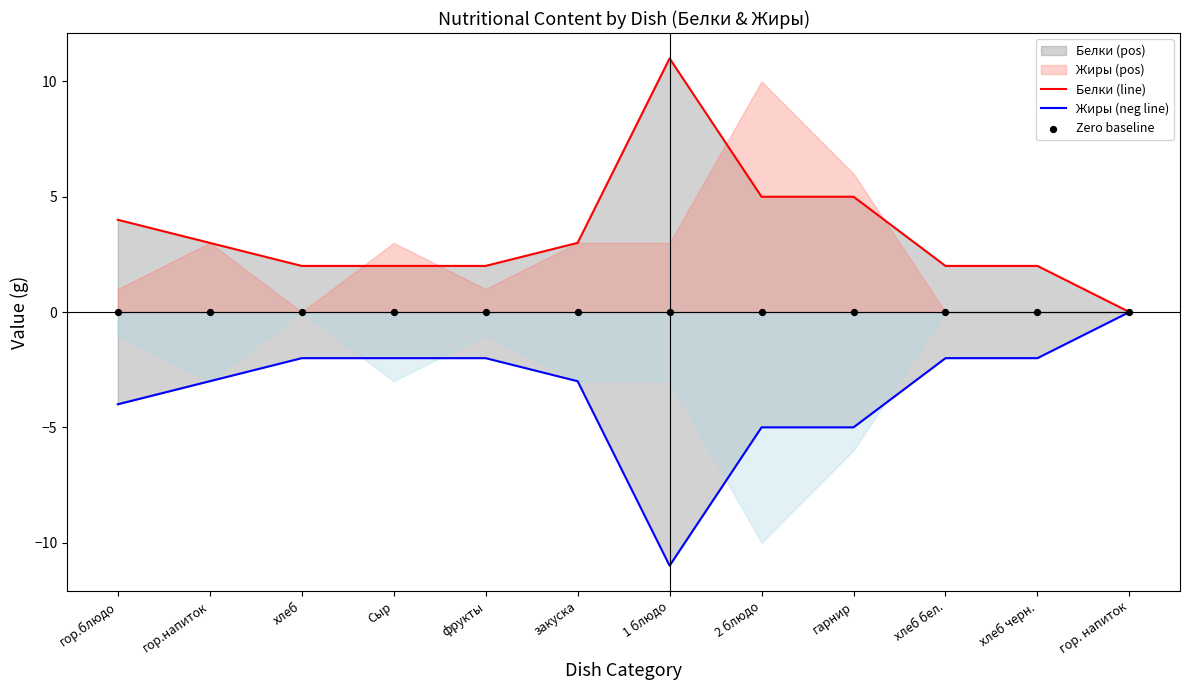

Which series has the largest total across all categories?

Белки (line)